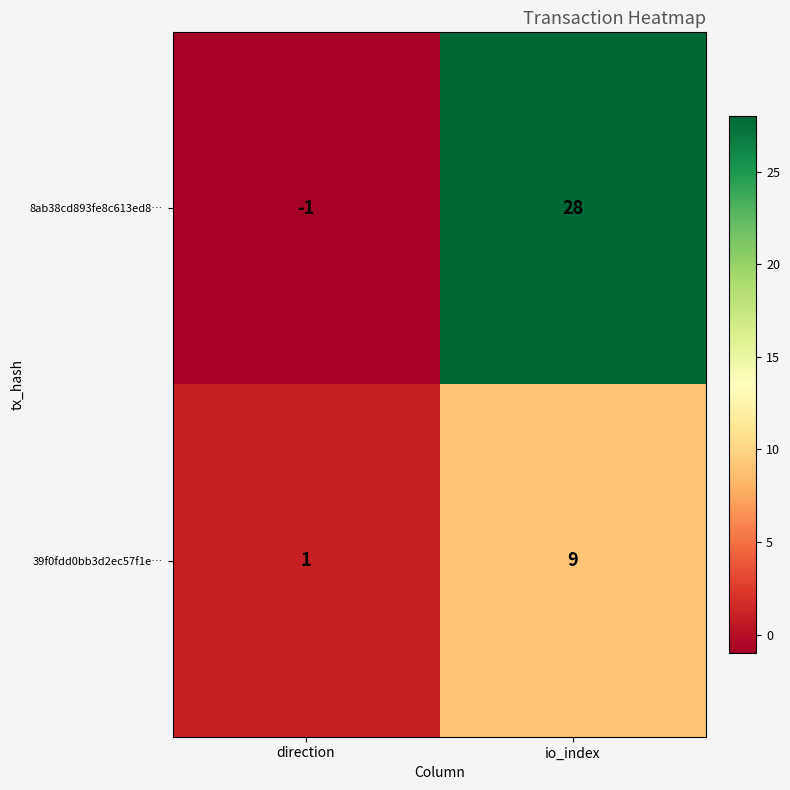

What is the difference between the maximum and minimum values in the 39f0fdd0bb3d2ec57f1e… series?

8